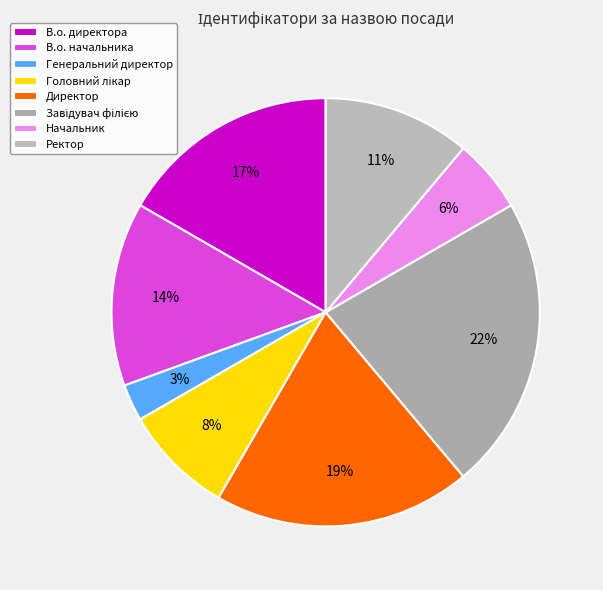

The Директор slice represents 19% of the pie. True or false?

True